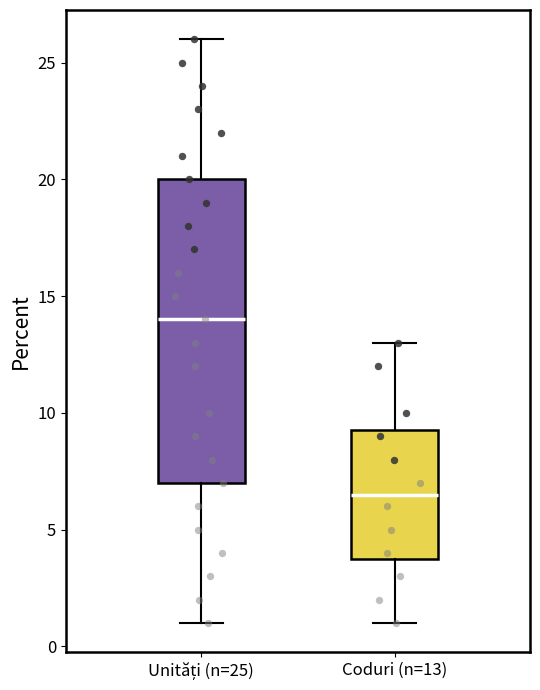

Reading left to right, transcribe this box plot: for each box, give where its median line is, the range the box spans, and where its two whiskers end, as read against the y-axis. The values are not printed on the chart, so give them approximately, as read against the axis.

Unități (n=25): median 14.0, box 7.0 to 20.0, whiskers 1.0 to 26.0
Coduri (n=13): median 6.5, box 4.0 to 9.5, whiskers 1.0 to 13.0